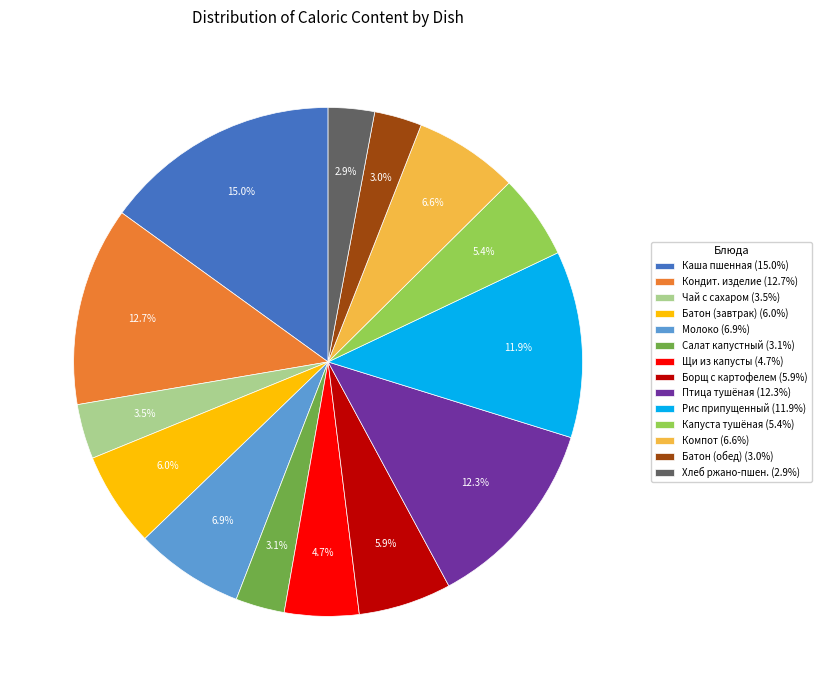

Between Борщ с картофелем (5.9%) and Чай с сахаром (3.5%), which is larger?

Борщ с картофелем (5.9%)